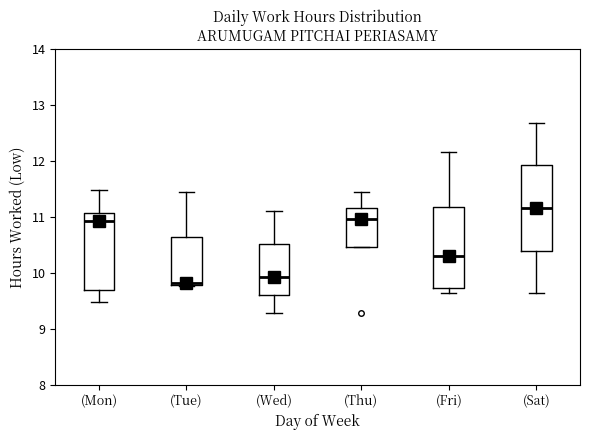

Reading left to right, transcribe this box plot: for each box, give where its median line is, the range the box spans, and where its two whiskers end, as read against the y-axis. The values are not printed on the chart, so give them approximately, as read against the axis.

(Mon): median 10.9, box 9.7 to 11.1, whiskers 9.5 to 11.5
(Tue): median 9.8 (just above the box's lower edge), box 9.8 to 10.6, whiskers 9.8 to 11.5
(Wed): median 9.9, box 9.6 to 10.5, whiskers 9.3 to 11.1
(Thu): median 11.0, box 10.5 to 11.2, whiskers 10.5 to 11.5
(Fri): median 10.3, box 9.7 to 11.2, whiskers 9.6 to 12.2
(Sat): median 11.2, box 10.4 to 11.9, whiskers 9.6 to 12.7